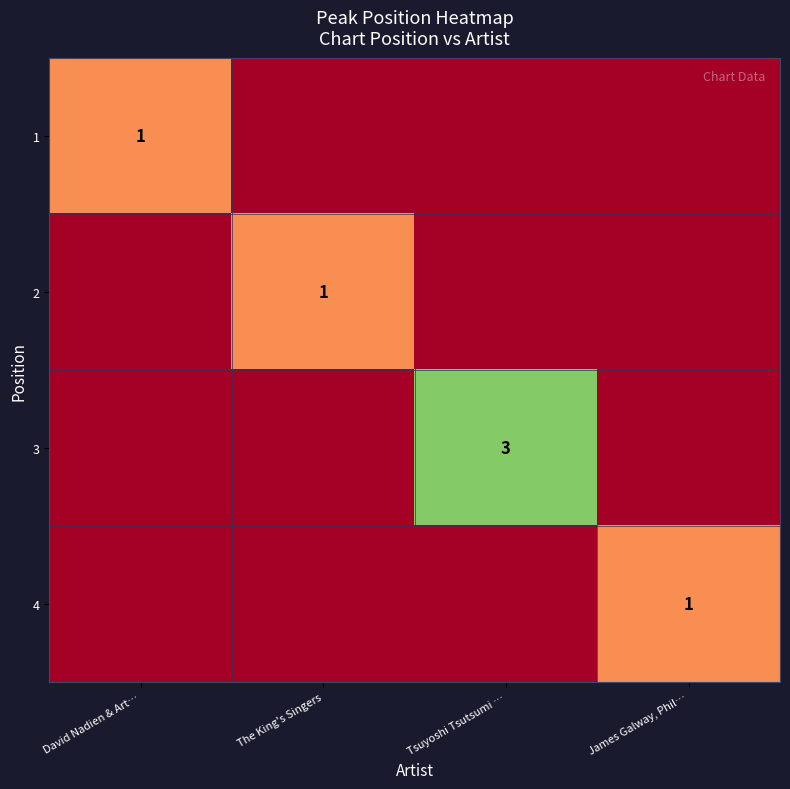

The 3 series shows 3 at Tsuyoshi Tsutsumi …. True or false?

True